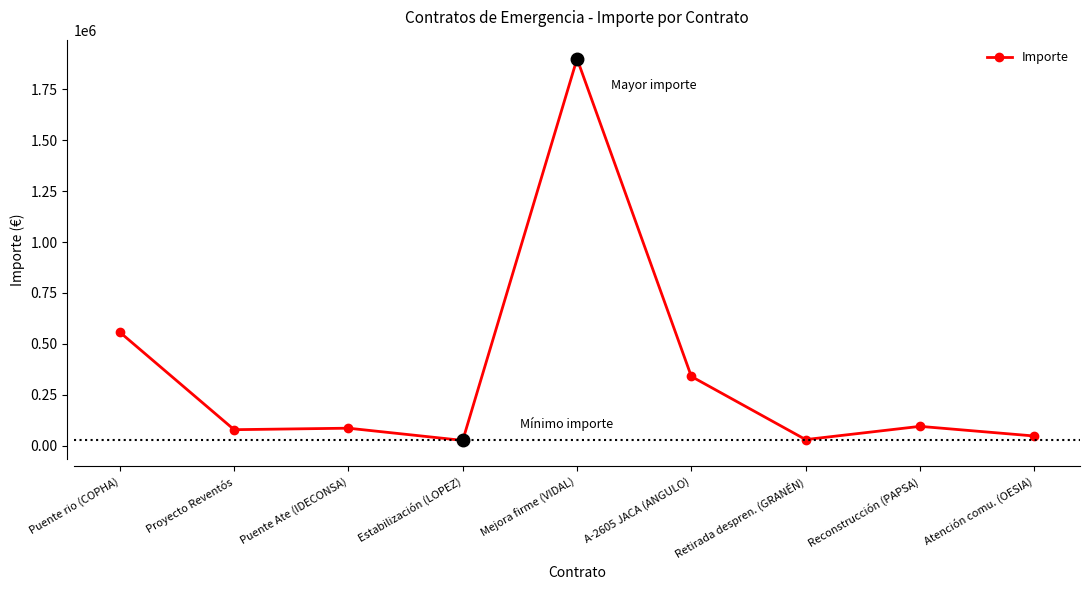

At which label is the value closest to 963000?

Puente rio (COPHA)